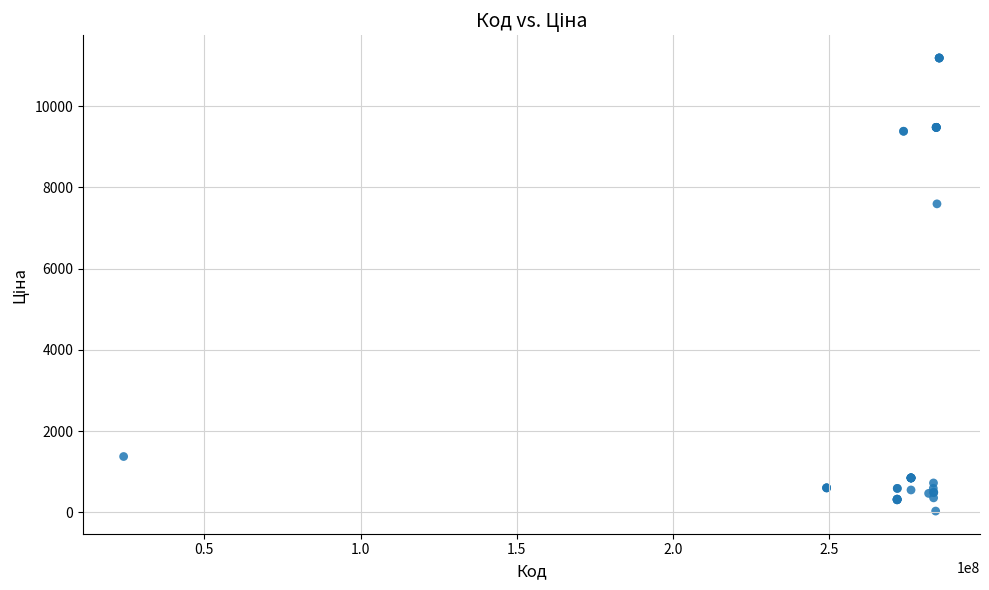

What Y value in the scatter plot is closest to 5610?

7596.5